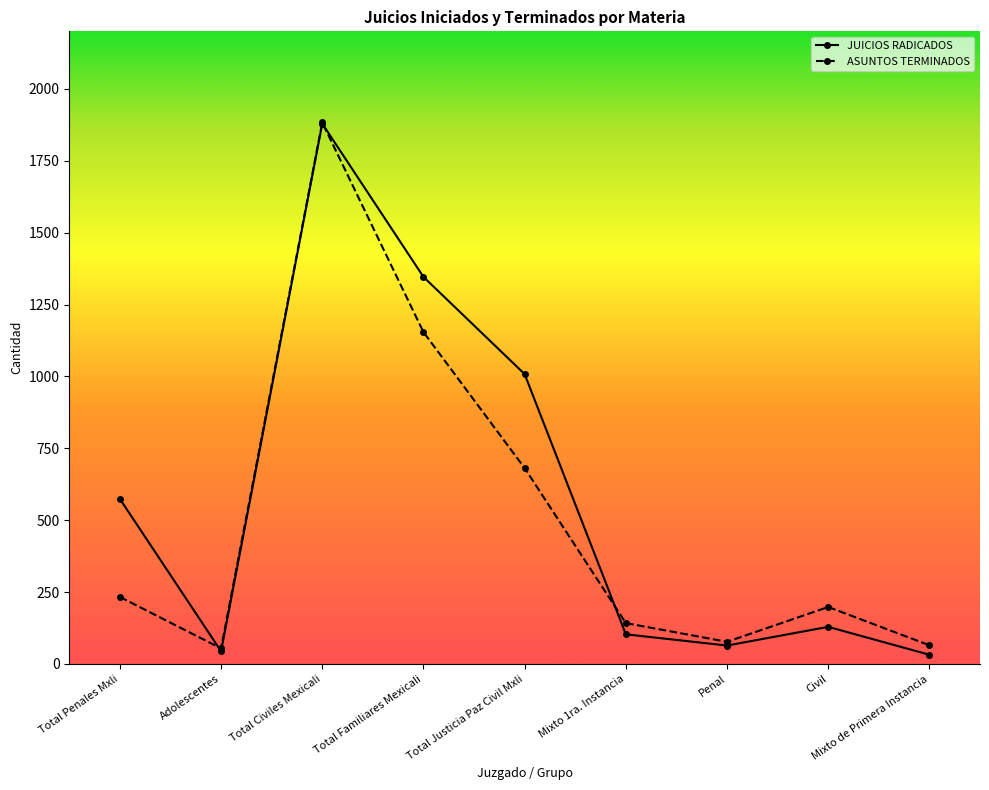

What is the approximate value of ASUNTOS TERMINADOS at Civil, to the nearest 100?

200